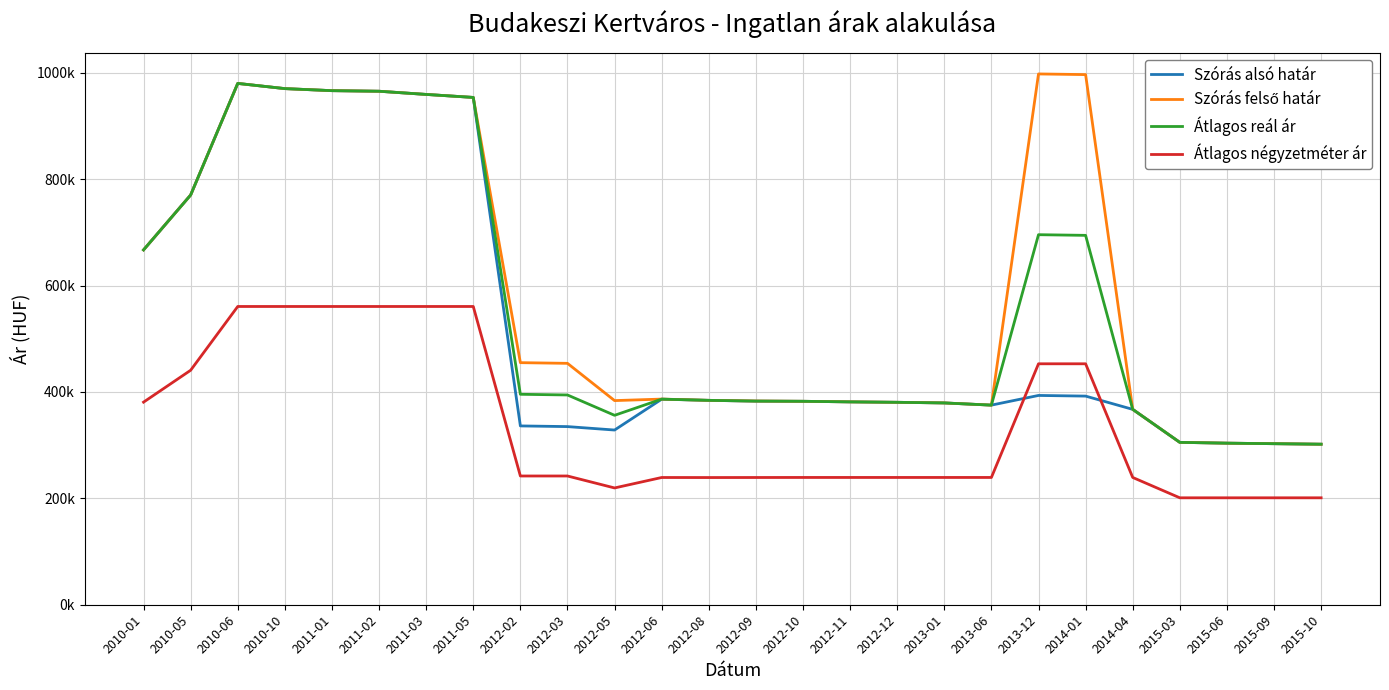

What is the label of the 7th point from the left?

2011-03